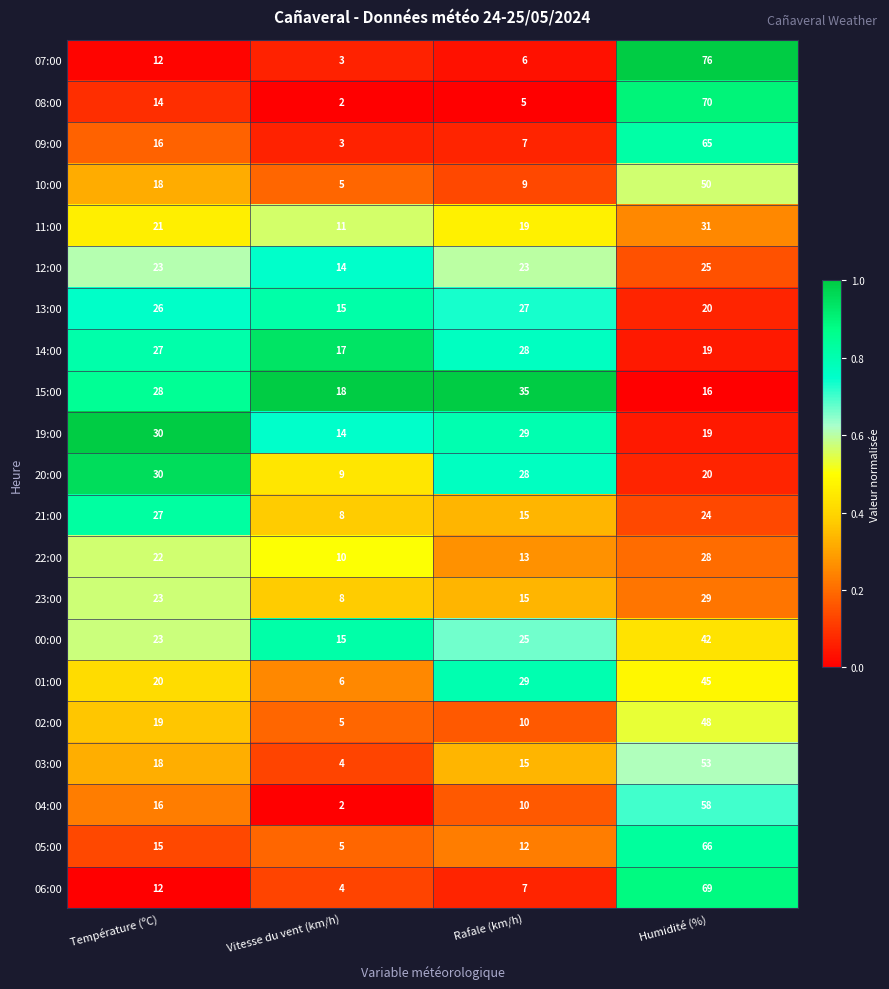

Between Température (ºC) and Rafale (km/h), which series saw the biggest shift?

21:00